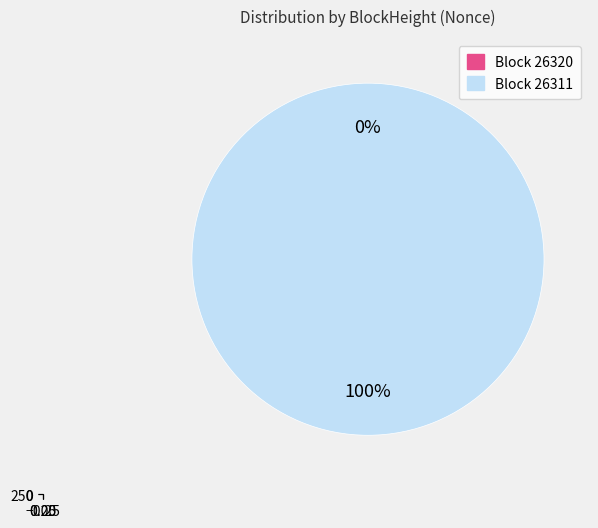

Does any single category account for the majority?

Yes